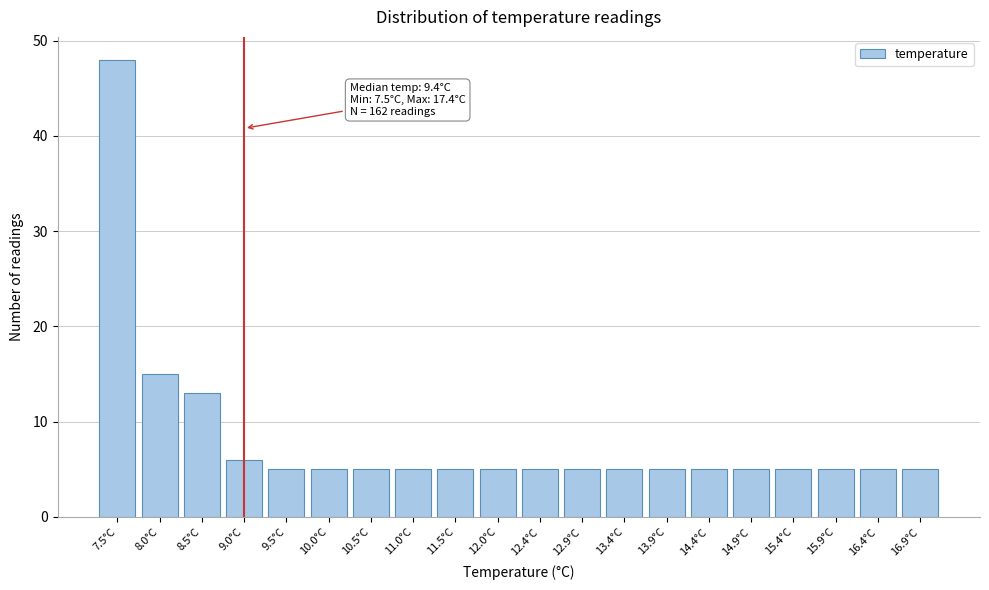

Reading left to right, what are all the values shown in this chart?

7.5°C=48	8.0°C=15	8.5°C=13	9.0°C=6	9.5°C=5	10.0°C=5	10.5°C=5	11.0°C=5	11.5°C=5	12.0°C=5	12.4°C=5	12.9°C=5	13.4°C=5	13.9°C=5	14.4°C=5	14.9°C=5	15.4°C=5	15.9°C=5	16.4°C=5	16.9°C=5